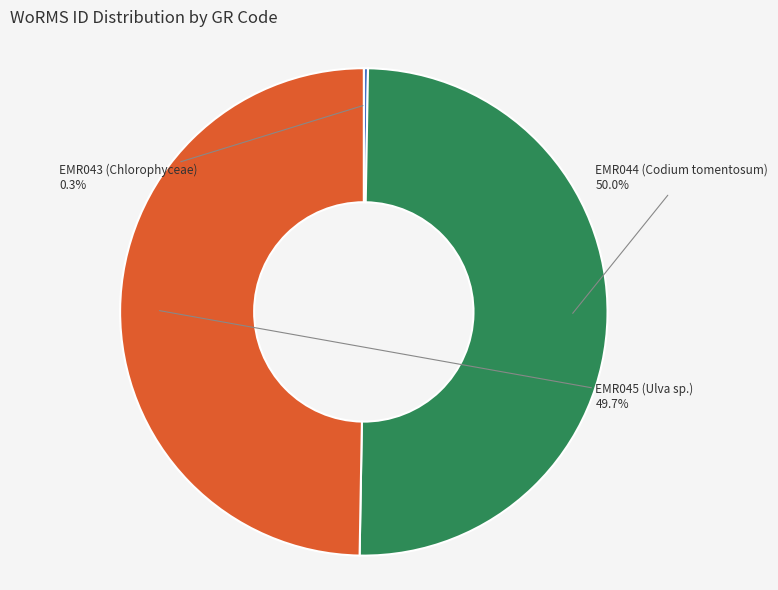

What percentage is NOT represented by EMR045 (Ulva sp.)?

50.3%